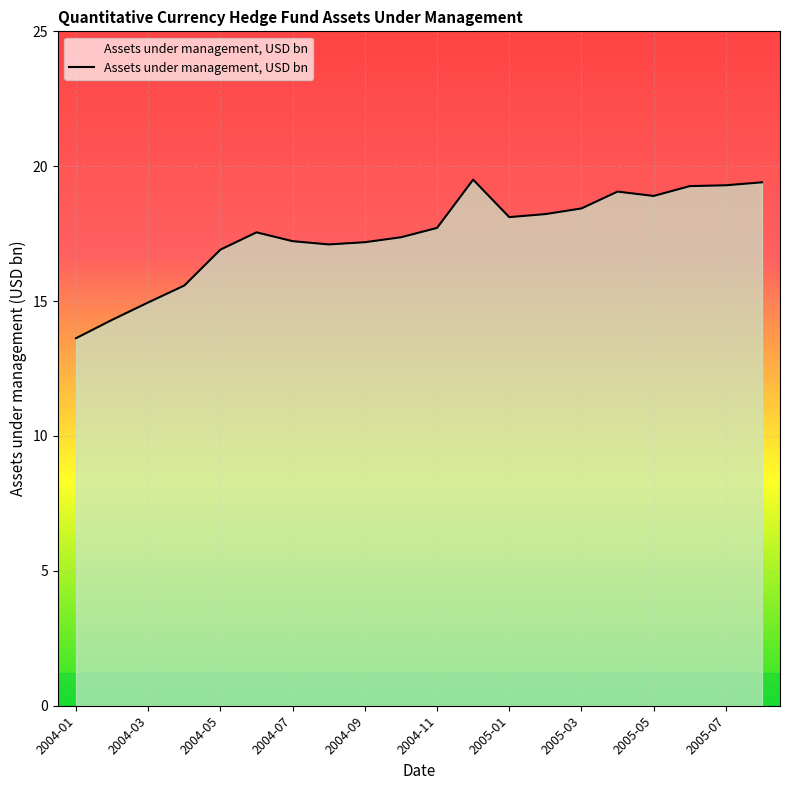

What is the smallest value displayed?

13.6